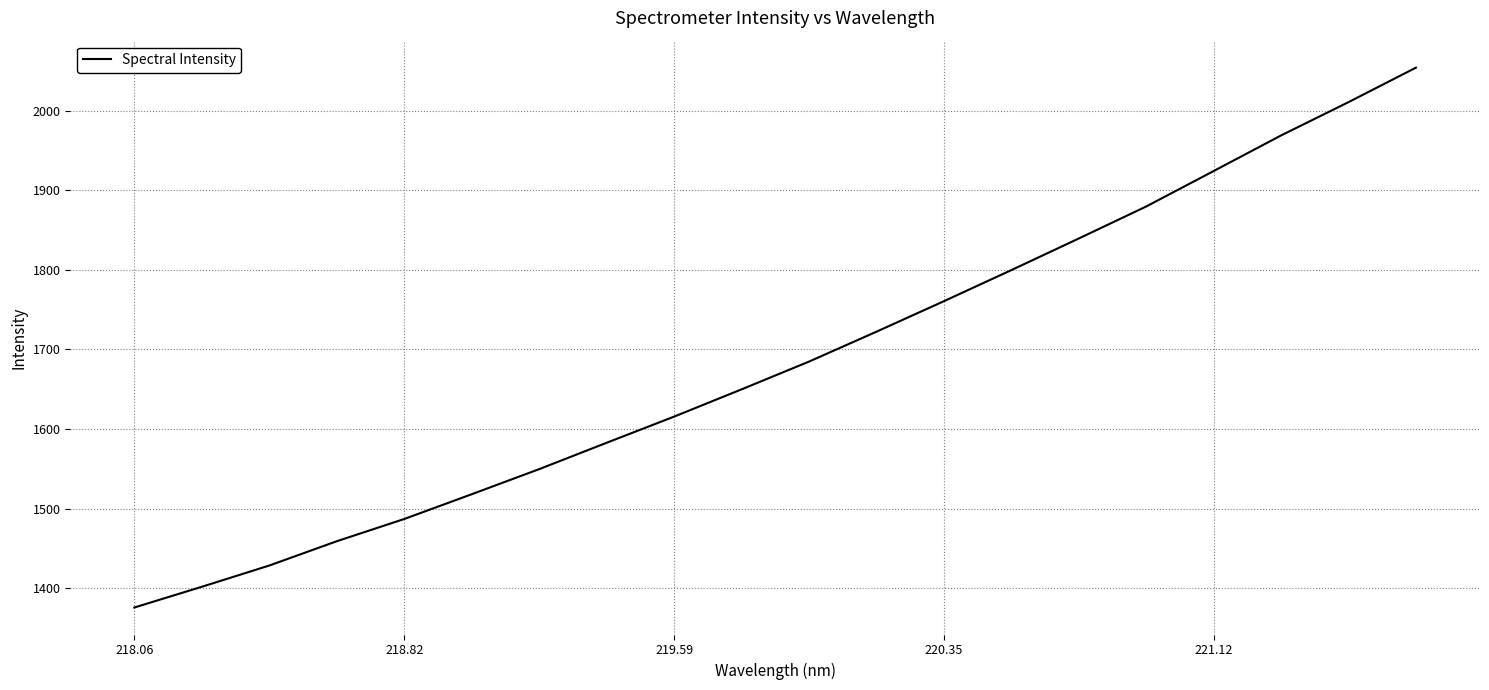

What is the difference between the maximum and minimum values?

678.2